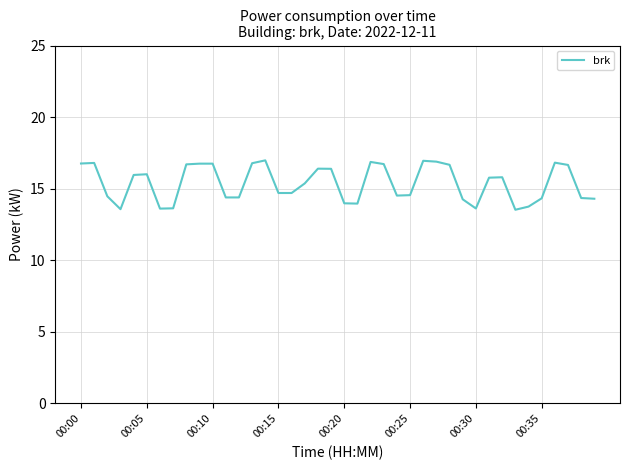

What is the maximum value shown in the chart?

17.0